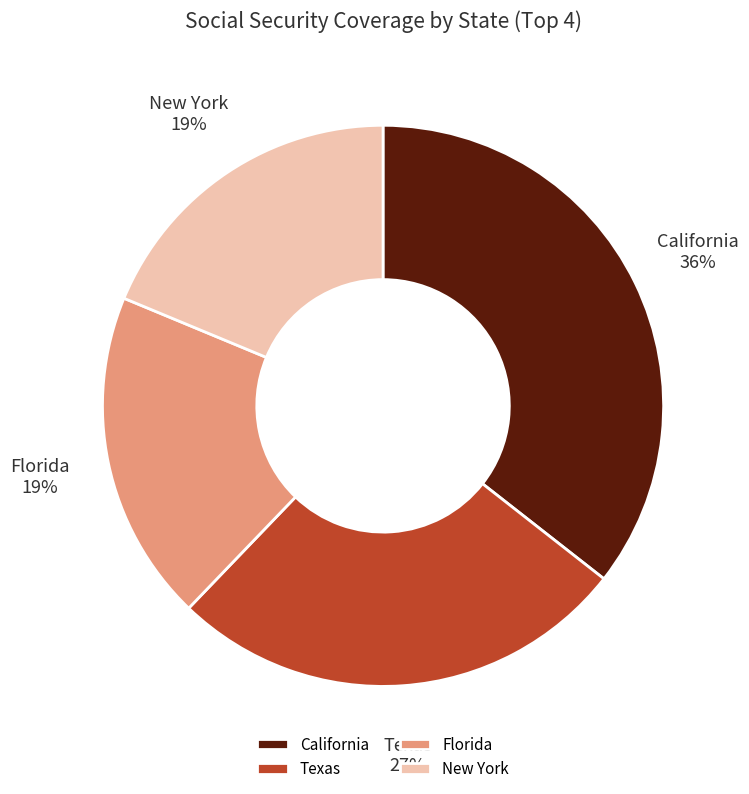

Which slice is the largest?

California